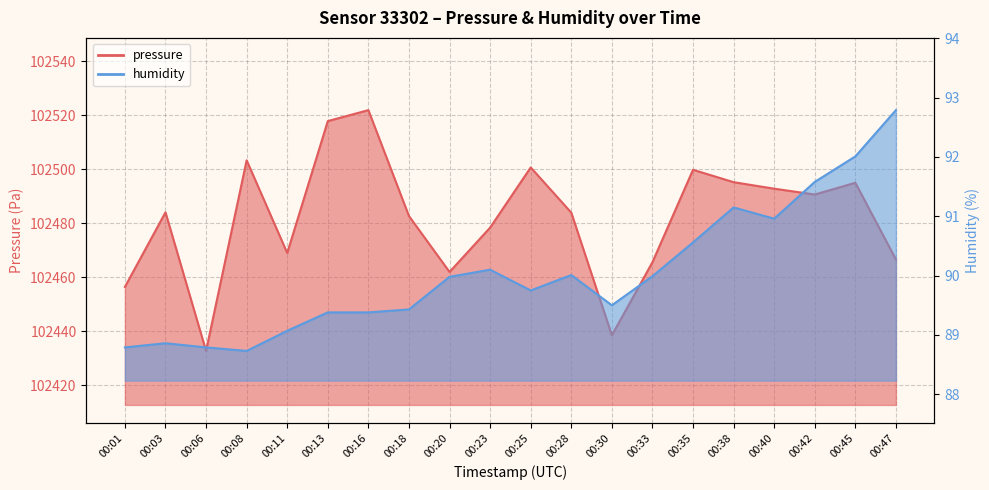

What is the sum of all pressure values?

2049635.3